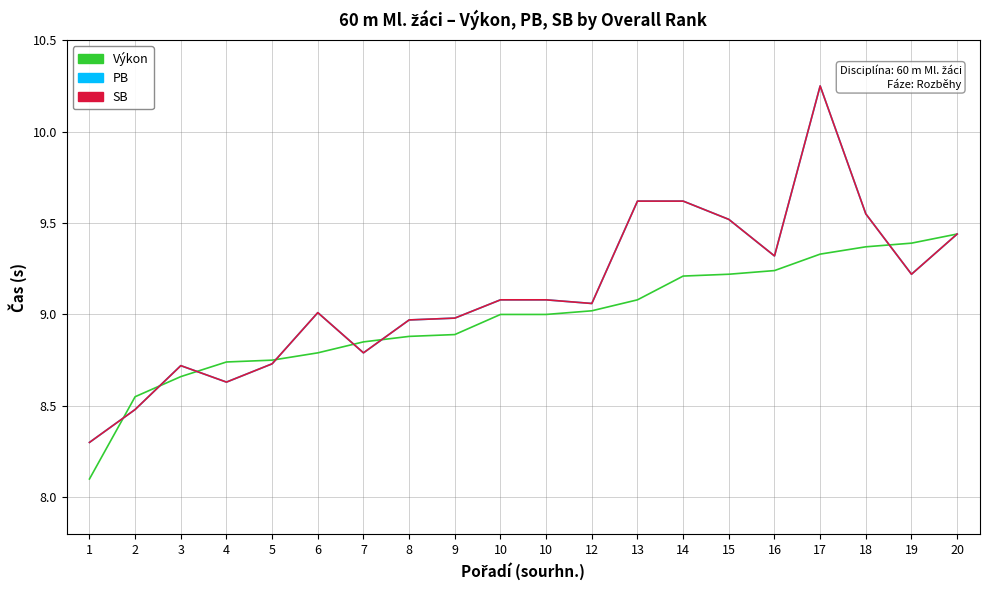

True or false: SB and PB intersect in this chart.

False